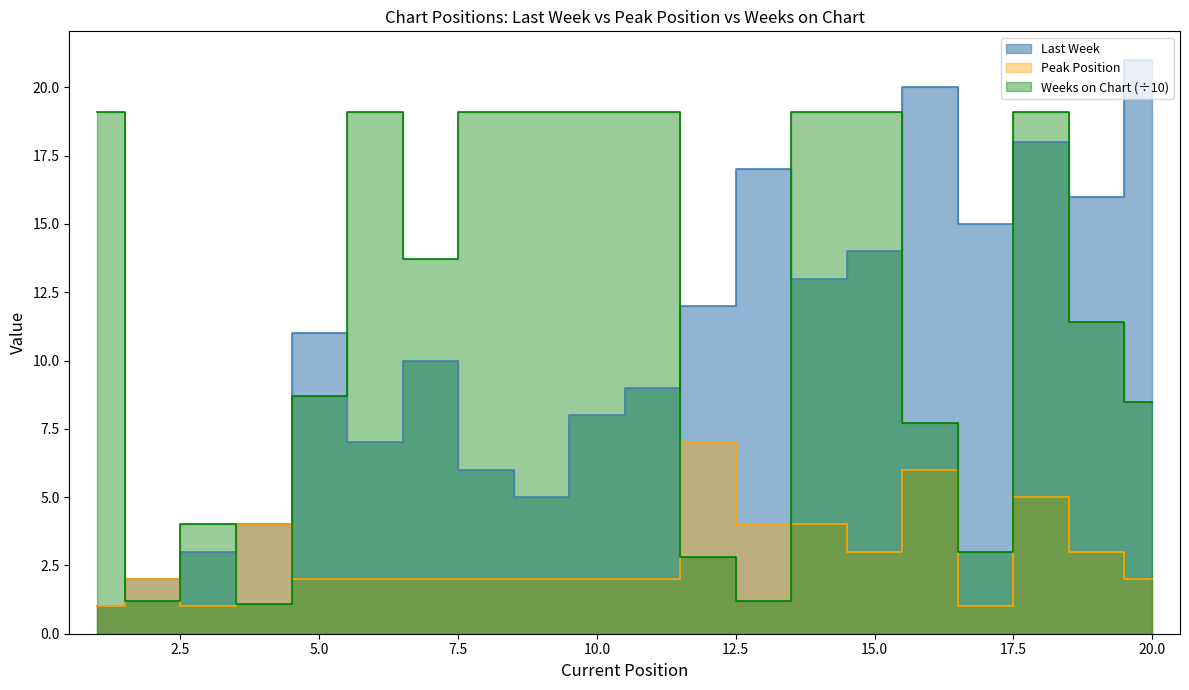

List the labels in order of Last Week value, largest first.

20, 16, 18, 13, 19, 17, 15, 14, 12, 5, 7, 11, 10, 6, 8, 9, 4, 3, 2, 1